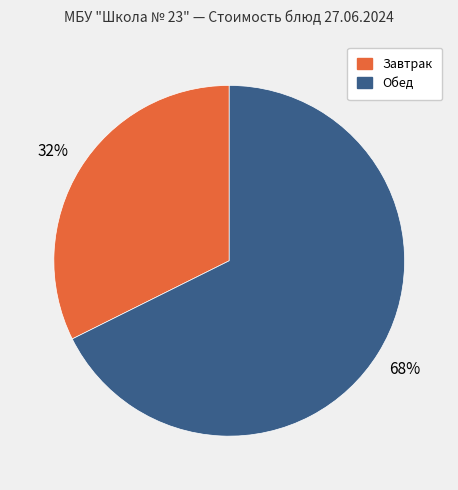

How many segments does this pie chart have?

2